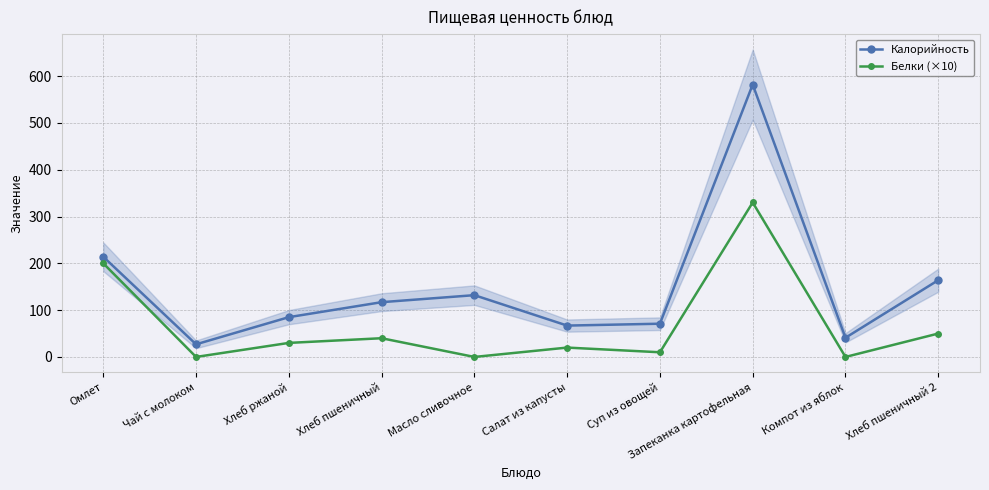

What position from the right is Омлет?

10